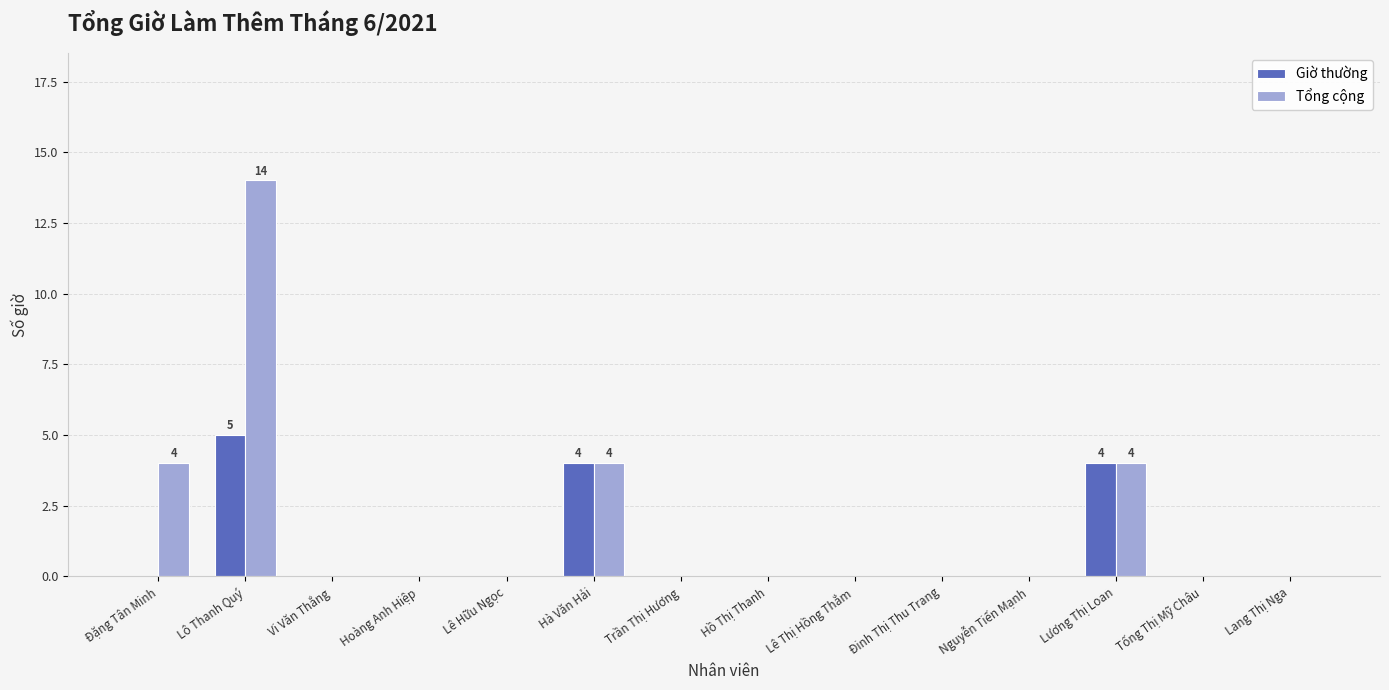

At which category is the sum across all series the highest?

Lô Thanh Quý